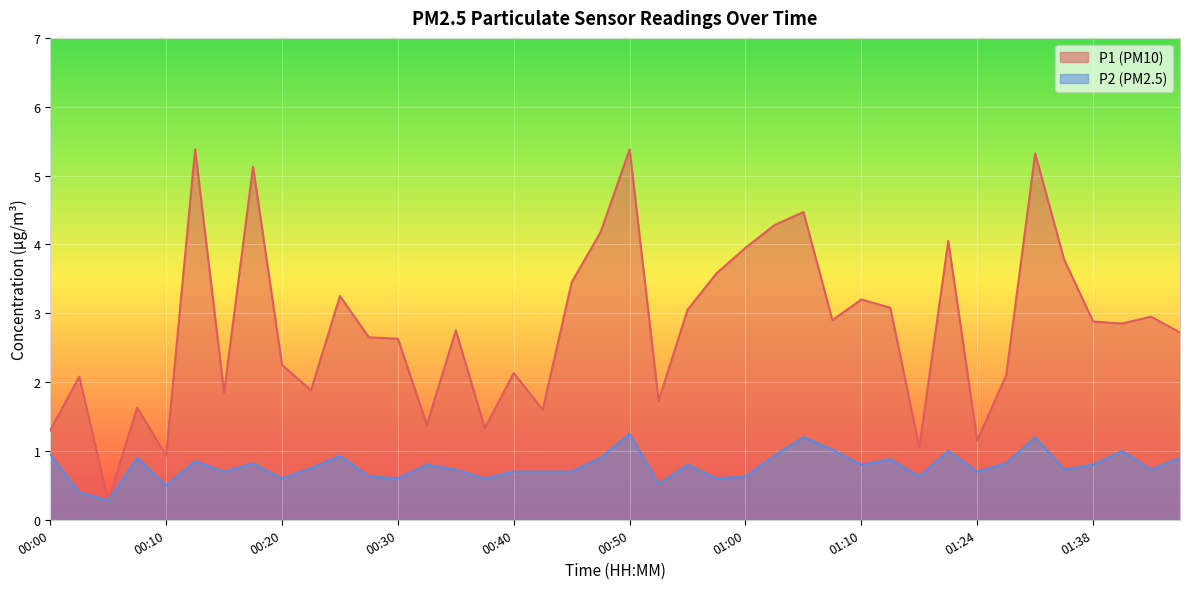

What is the sum of the P2 values at 00:35 and 00:20?

1.3